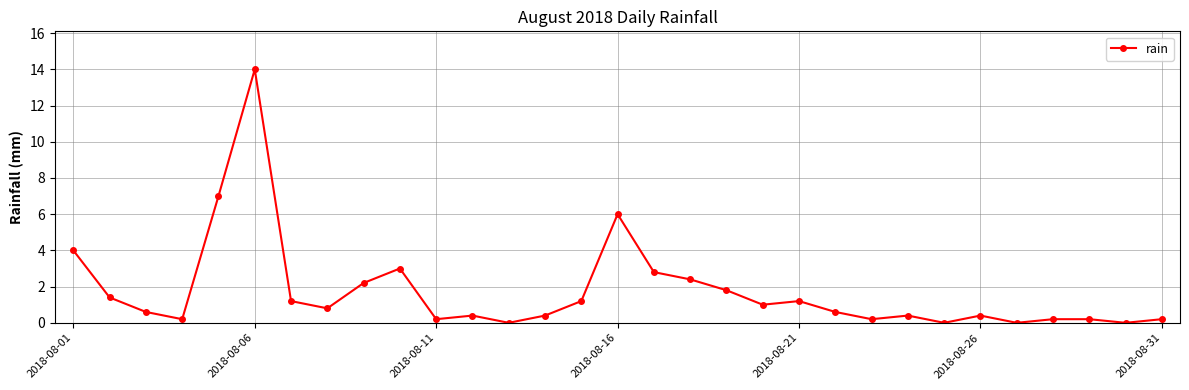

Is this an area chart (filled region under the line)?

No